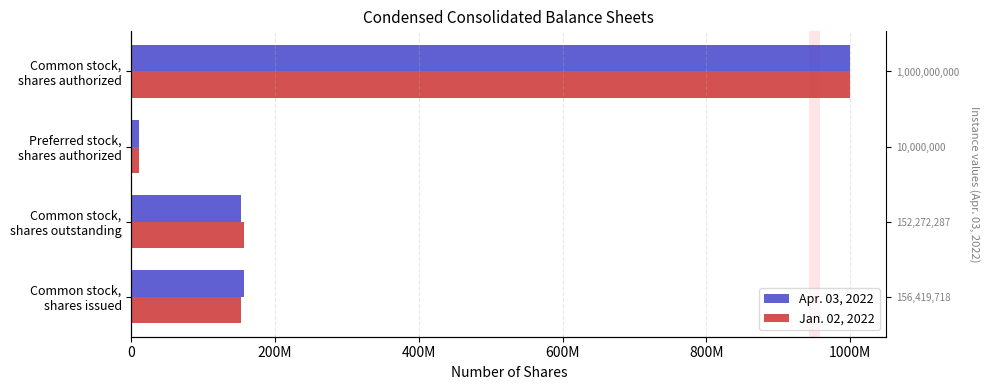

How many data points in Apr. 03, 2022 are less than 156419718?

2